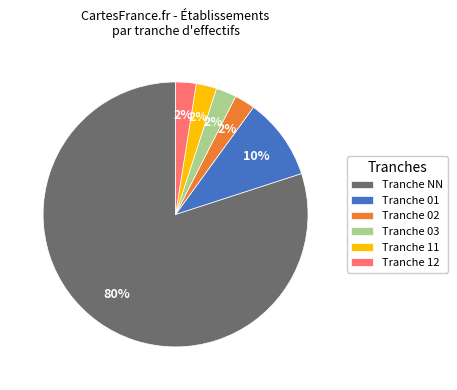

True or false: Tranche 01 accounts for 1% of the total.

False